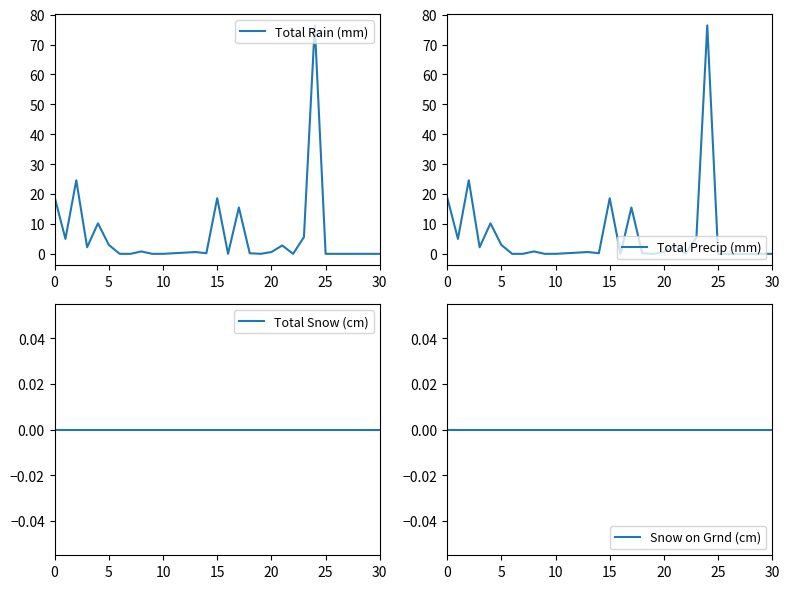

List the series in order of their peak value, lowest first.

Total Snow (cm), Snow on Grnd (cm), Total Rain (mm), Total Precip (mm)